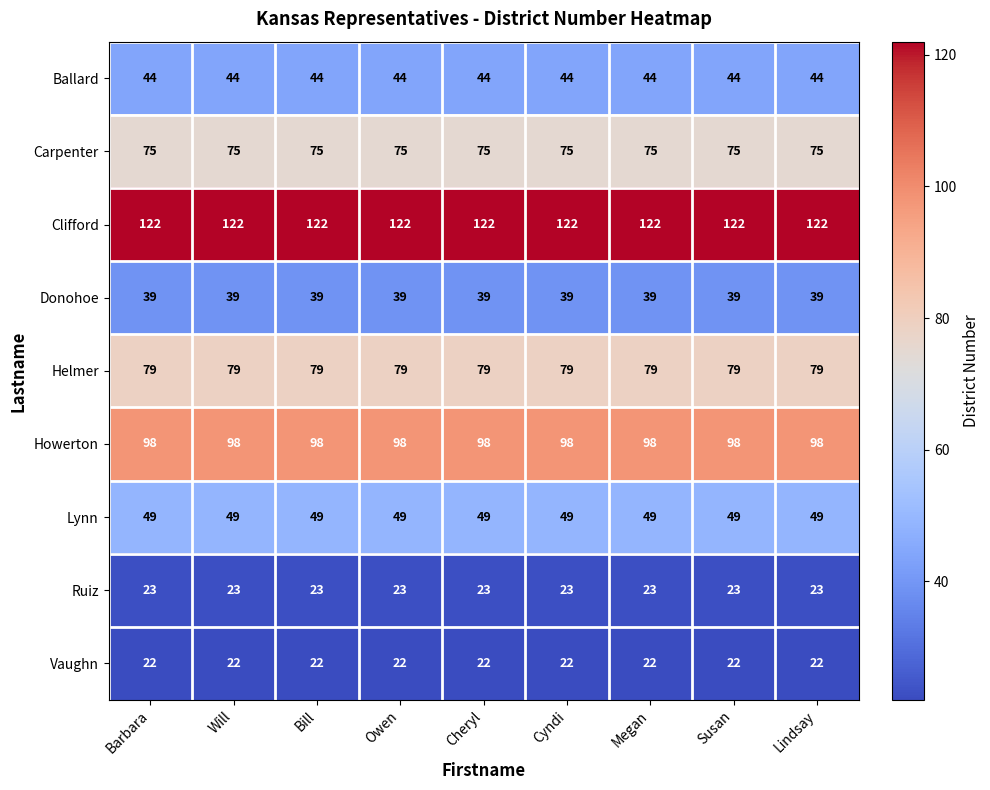

At how many categories does at least one series exceed 33?

9